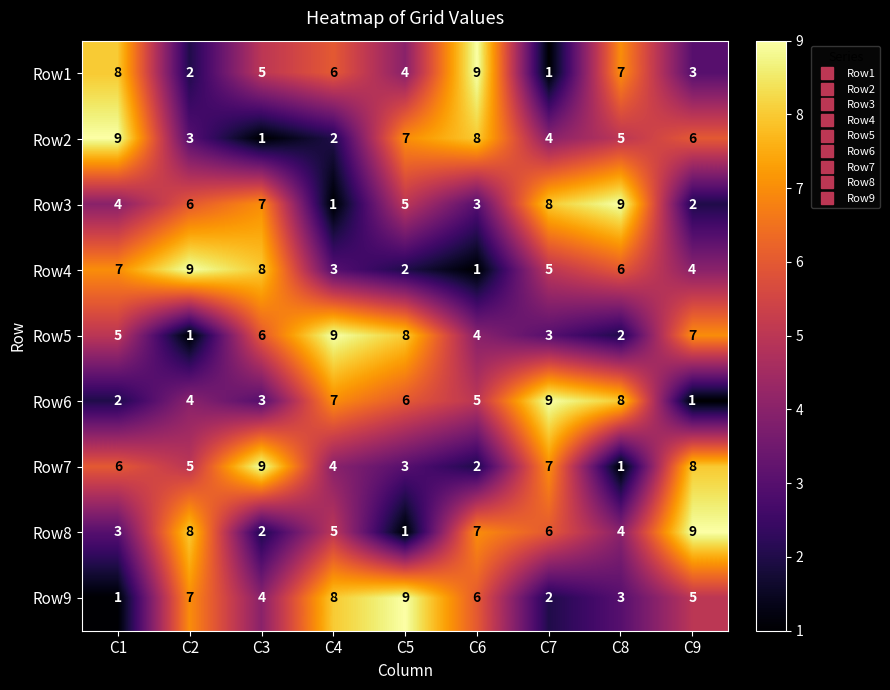

Between C1 and C6, which series saw the biggest shift?

Row4